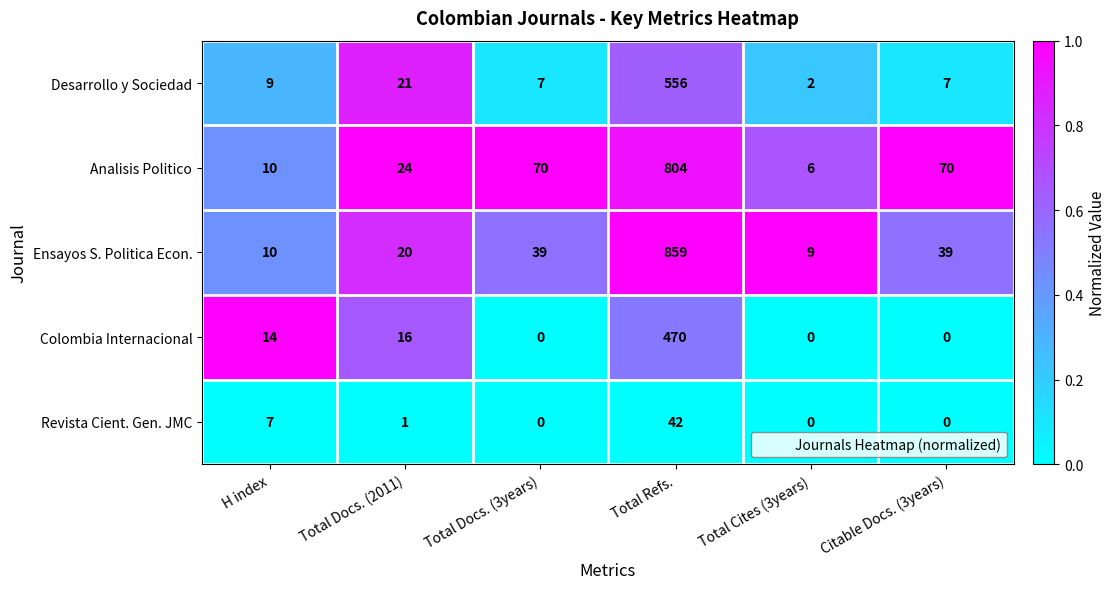

Rank the series by their maximum value, from highest to lowest.

Ensayos S. Politica Econ., Analisis Politico, Desarrollo y Sociedad, Colombia Internacional, Revista Cient. Gen. JMC